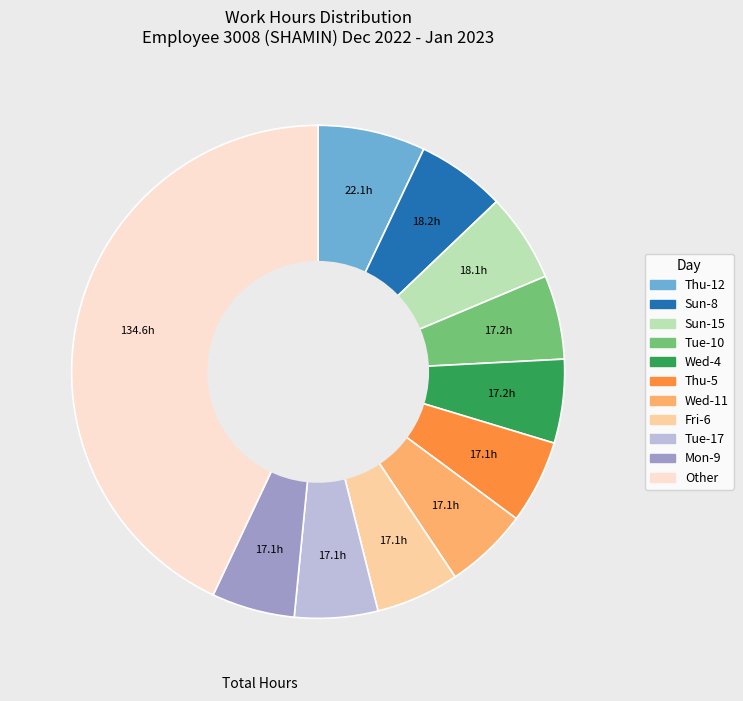

Is there any slice that represents more than half of the pie?

No